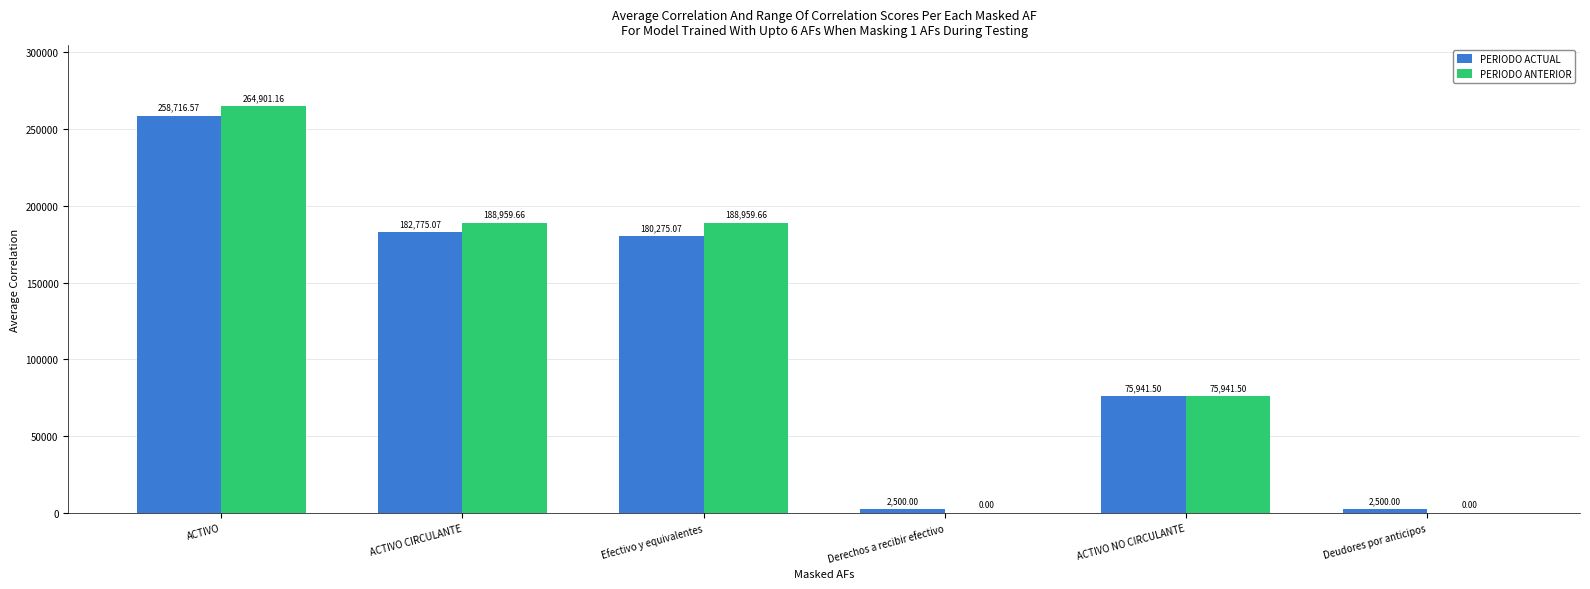

Is the value of PERIODO ACTUAL at ACTIVO greater than the value of PERIODO ANTERIOR at Derechos a recibir efectivo?

Yes